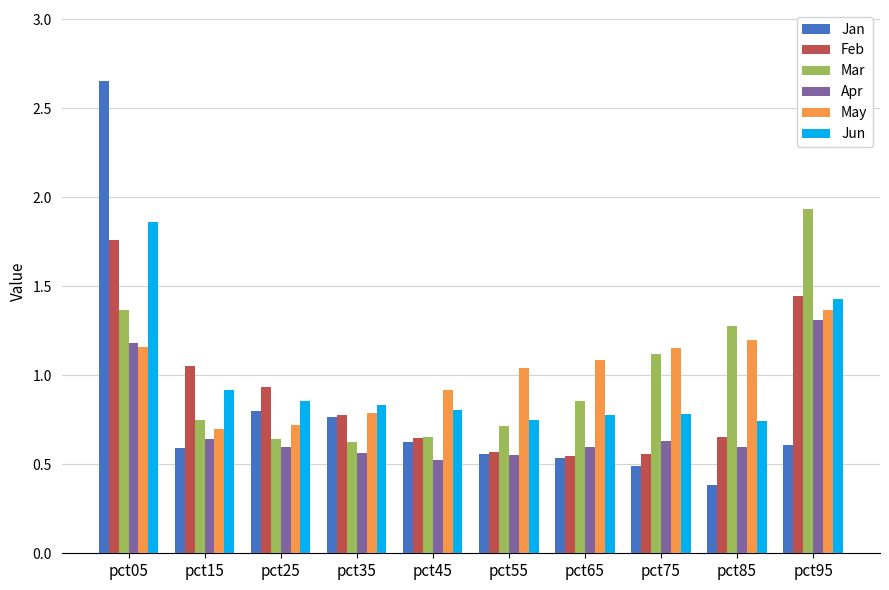

What is the smallest value displayed?

0.4